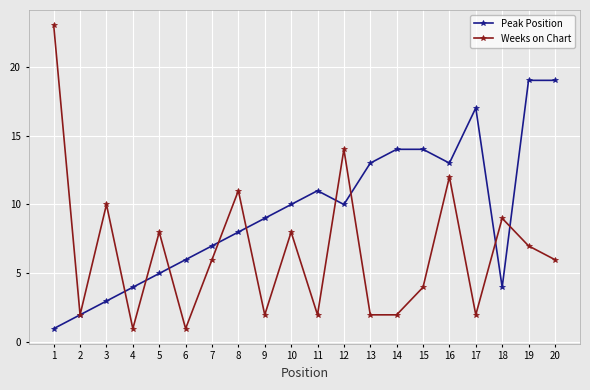

Where is Weeks on Chart nearest to the value 12?

16